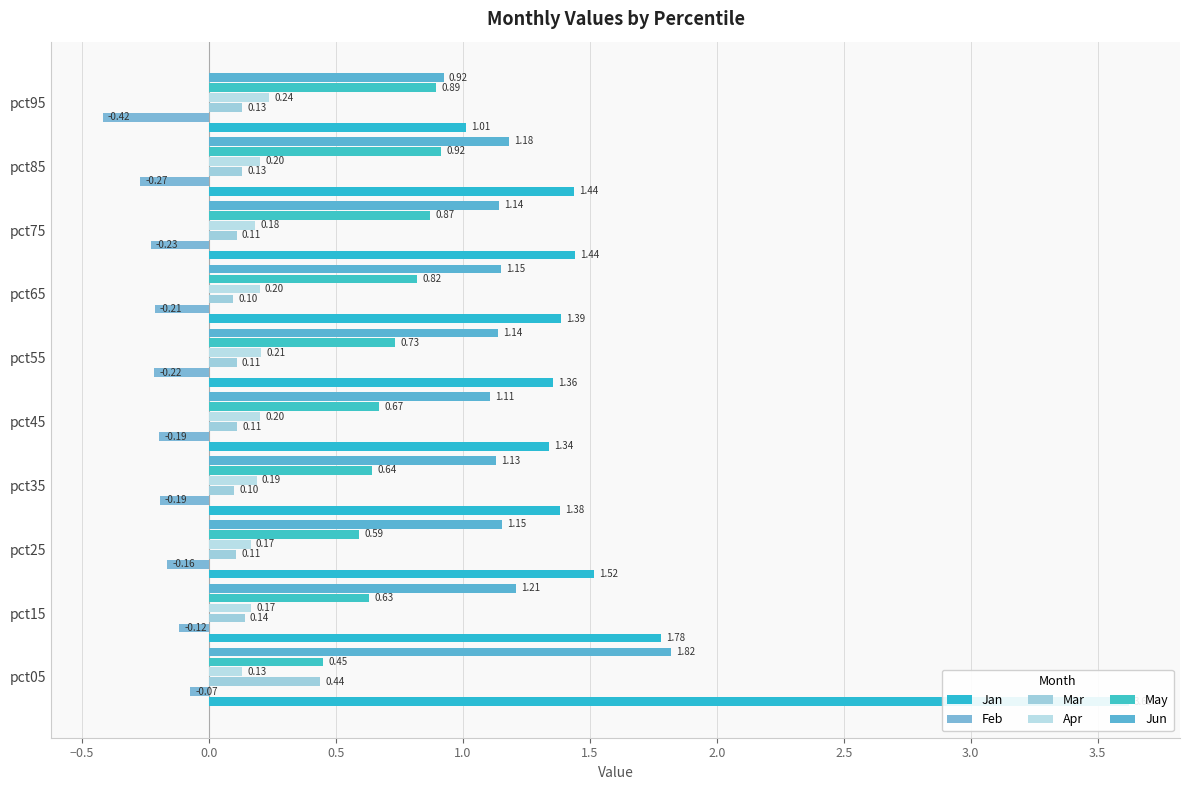

Rank the series by their maximum value, from highest to lowest.

Jan, Jun, May, Mar, Apr, Feb